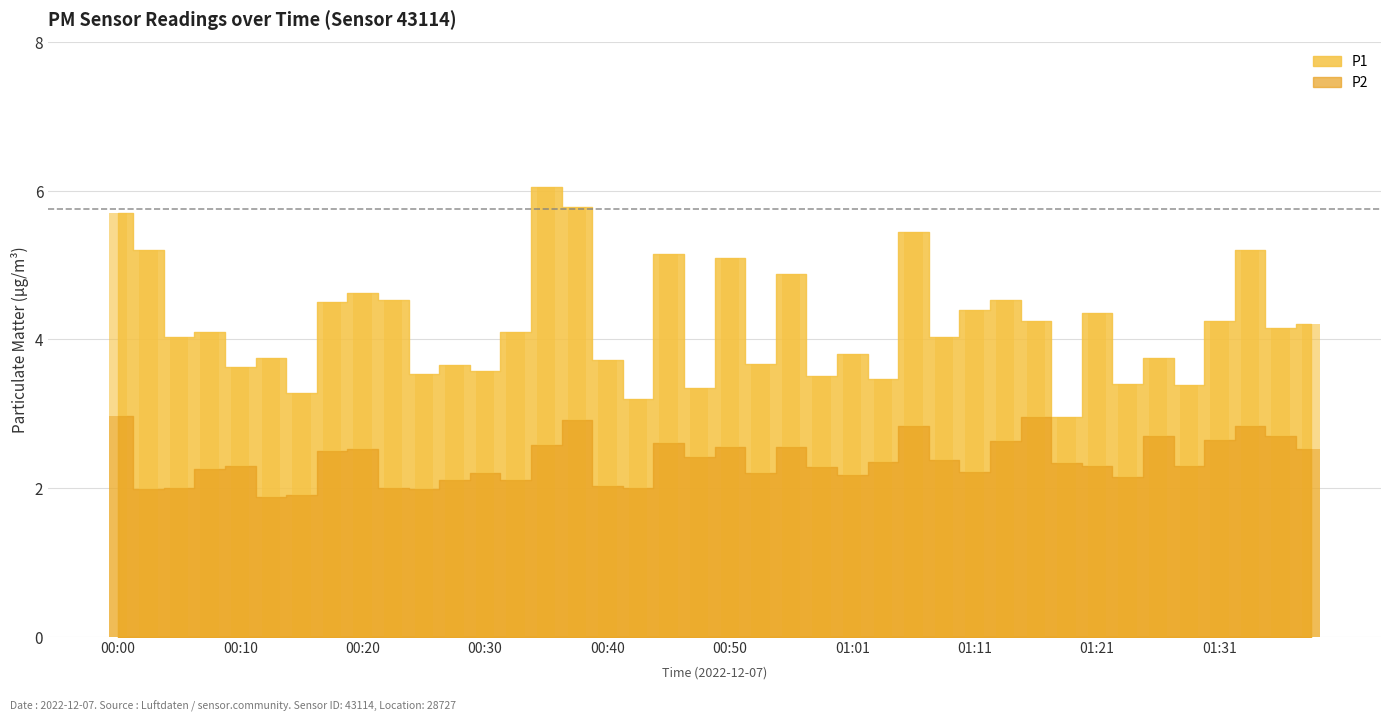

Is it true that P2 equals 2.3 at 01:29?

True